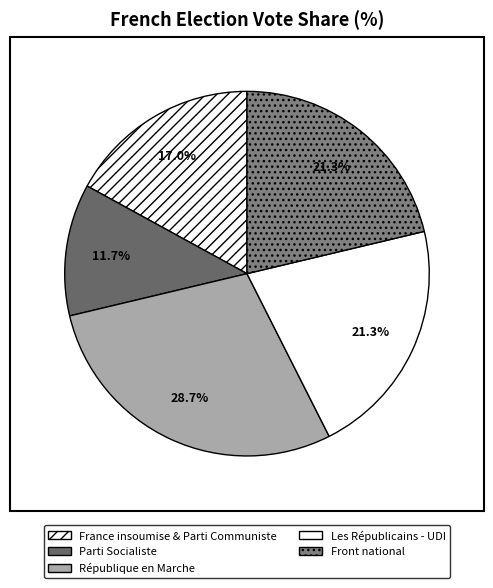

What is the total percentage of République en Marche and Parti Socialiste?

40.4%